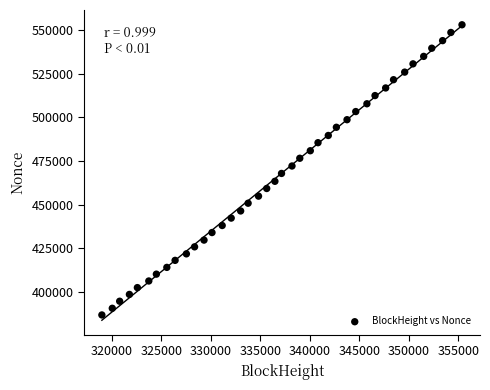

What is the range of X values (max minus min)?

36377